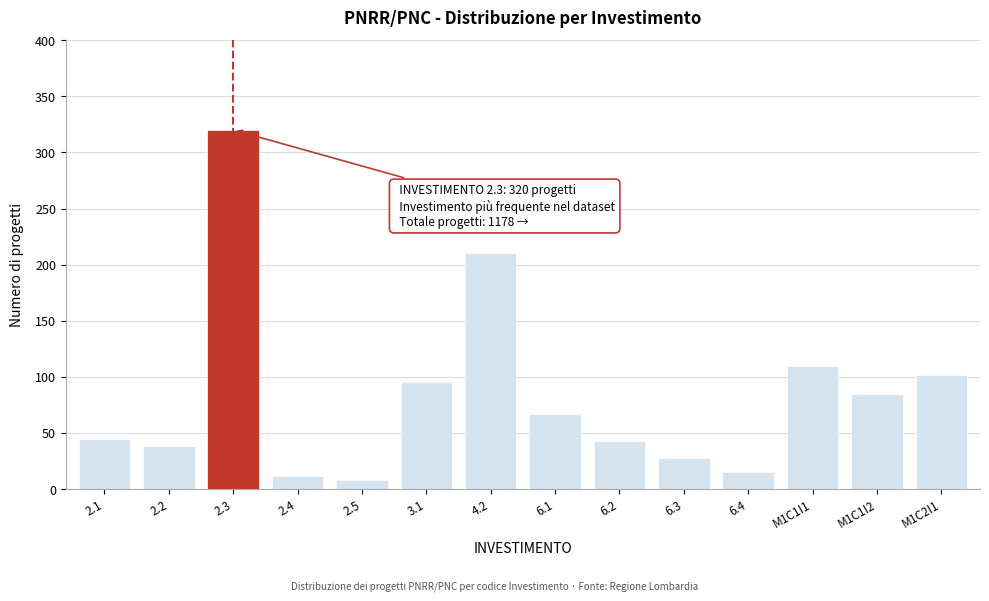

Reading left to right, list all the values displayed in this chart.

45	38	320	12	8	95	210	67	43	28	15	110	85	102